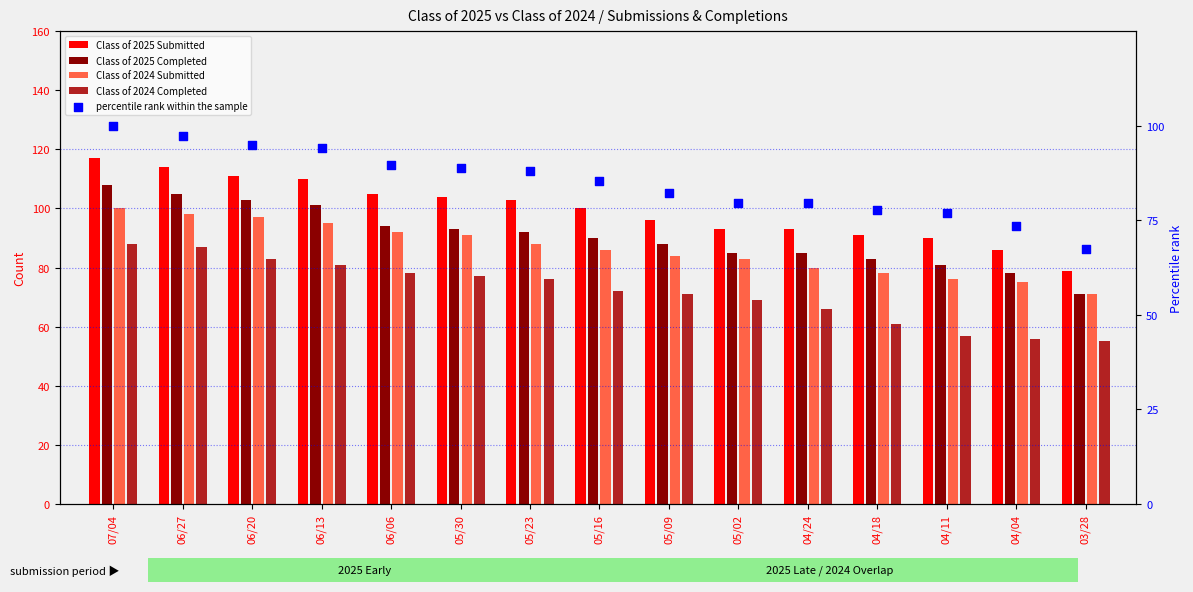

Which series reaches the maximum Y coordinate?

Class of 2025 Submitted